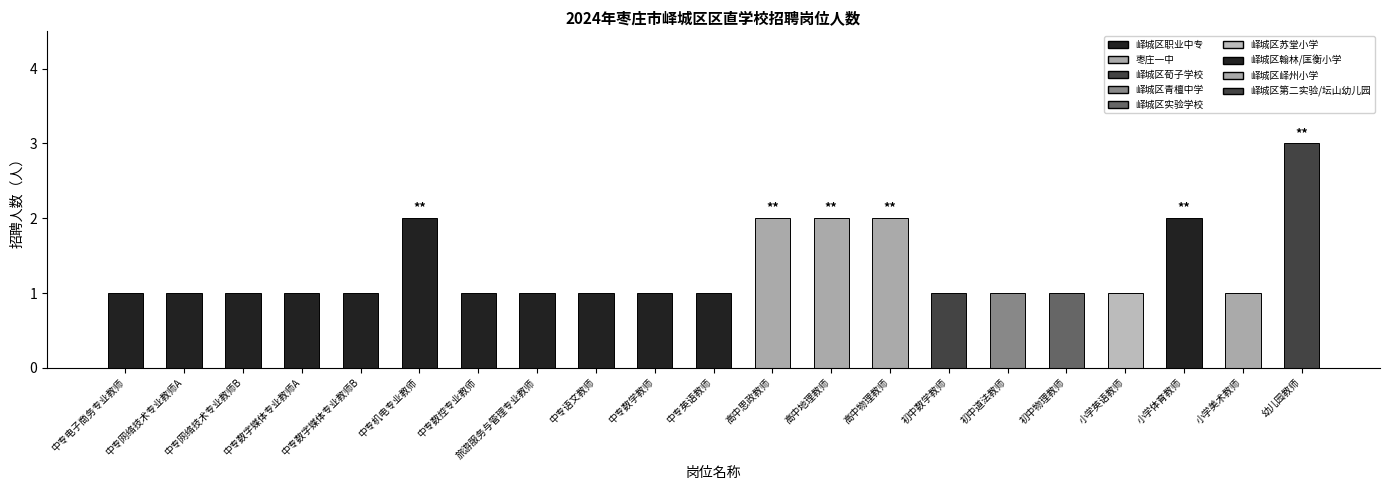

What is the label of the 5th bar from the right?

初中物理教师